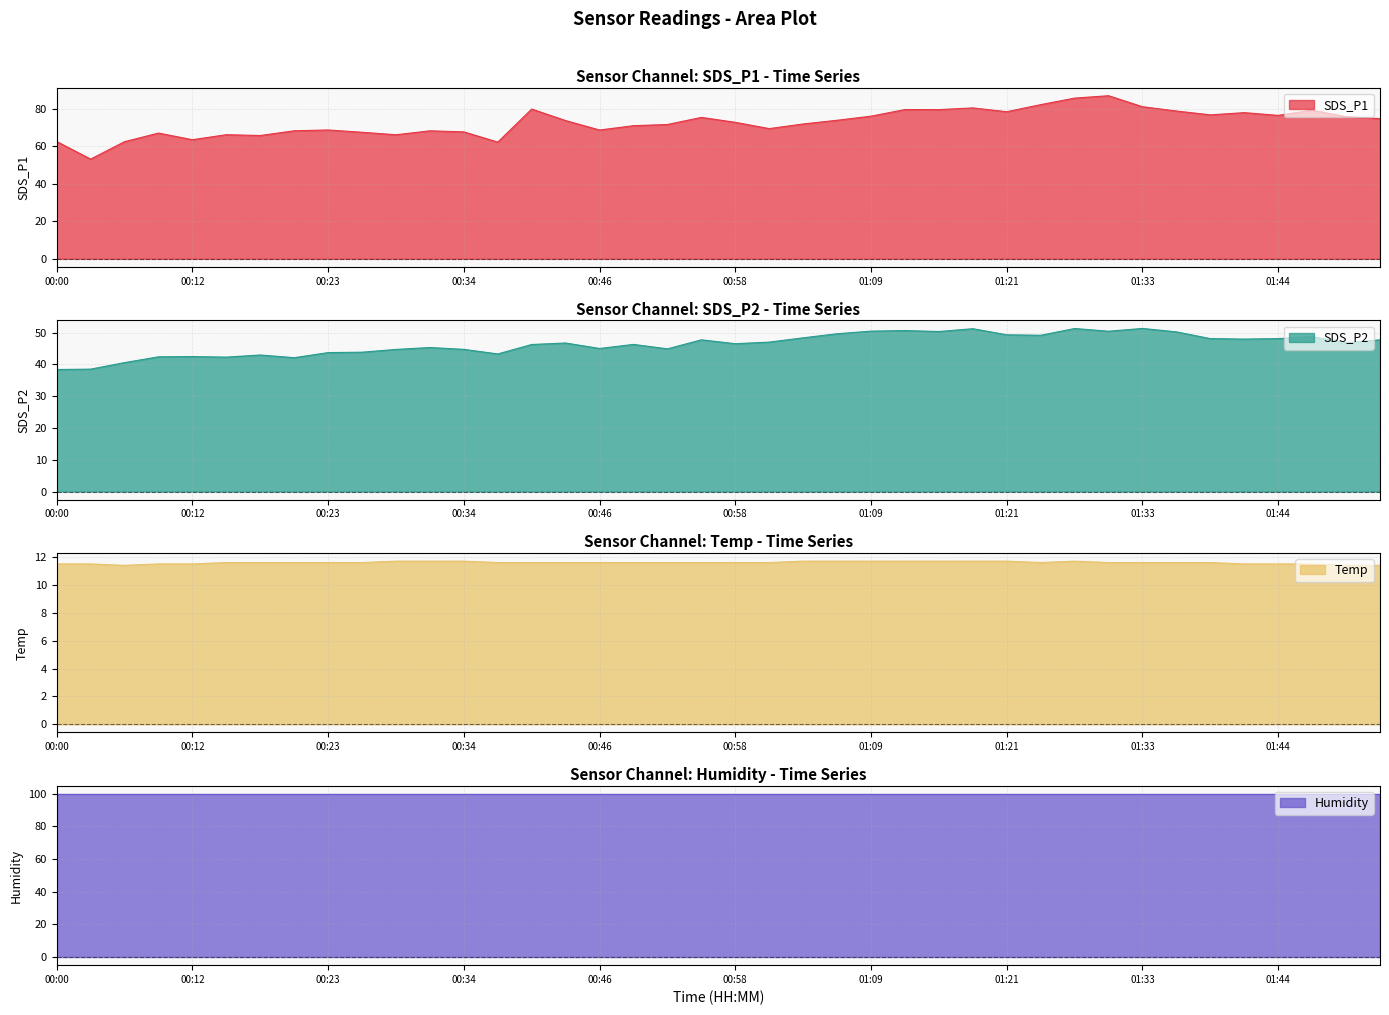

What is the lowest value of the SDS_P1 series?

53.1